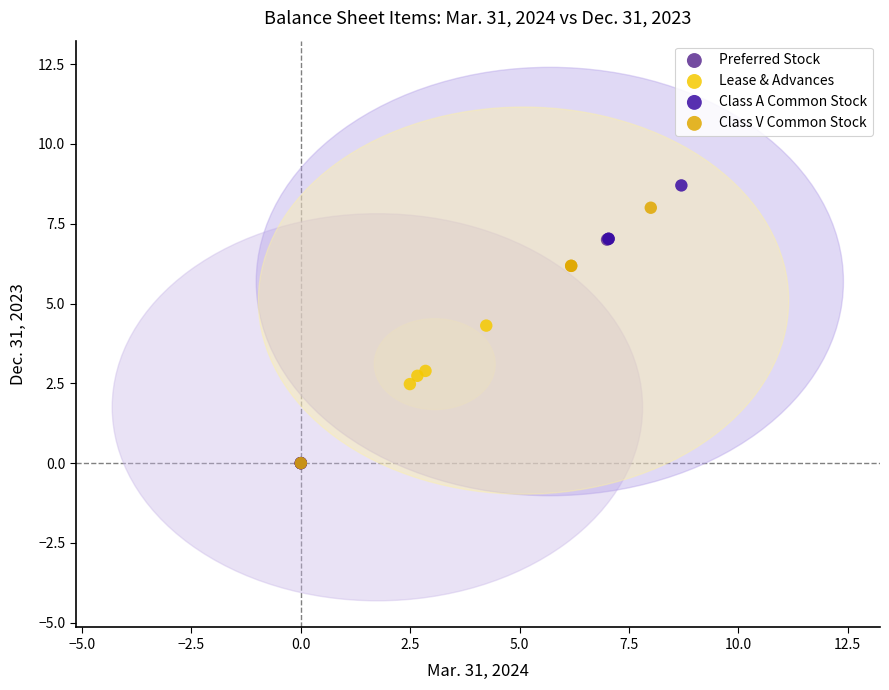

Which series has the largest Y range (max minus min)?

Class A Common Stock